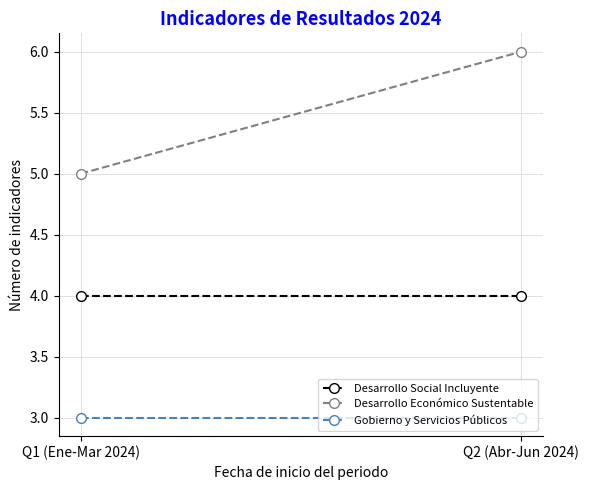

Count the number of data series in this chart.

3